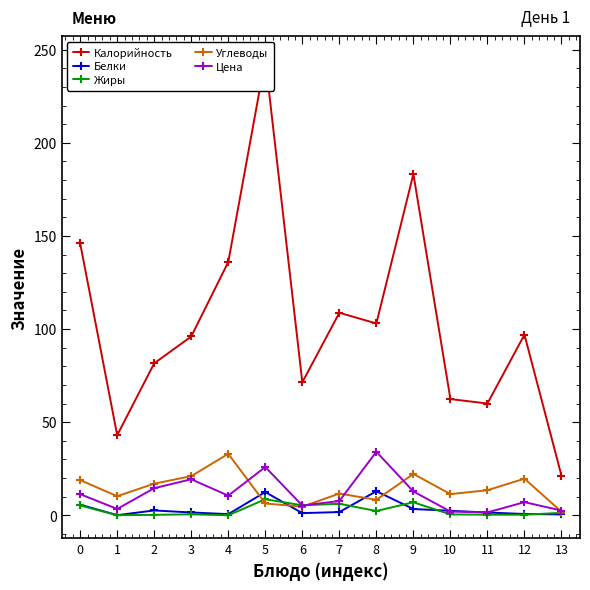

Reading left to right, transcribe all the data shown in this chart.

Калорийность: 0=146.0	1=43.0	2=81.6	3=96.0	4=136.0	5=245.0	6=71.4	7=108.8	8=103.0	9=183.2	10=62.4	11=60.0	12=97.0	13=21.2
Белки: 0=5.7	1=0.1	2=2.6	3=1.5	4=0.6	5=12.4	6=1.1	7=1.7	8=12.9	9=3.4	10=2.4	11=1.5	12=0.7	13=0.5
Жиры: 0=5.3	1=0.0	2=0.2	3=0.5	4=0.0	5=8.6	6=5.3	7=6.2	8=2.3	9=7.0	10=0.5	11=0.3	12=0.3	13=1.3
Углеводы: 0=18.9	1=10.2	2=17.0	3=21.0	4=33.0	5=6.3	6=4.6	7=11.7	8=8.3	9=22.2	10=11.4	11=13.4	12=19.6	13=1.9
Цена: 0=11.3	1=3.4	2=14.5	3=19.3	4=10.6	5=25.9	6=5.2	7=7.6	8=34.1	9=12.8	10=2.0	11=1.5	12=7.0	13=2.5